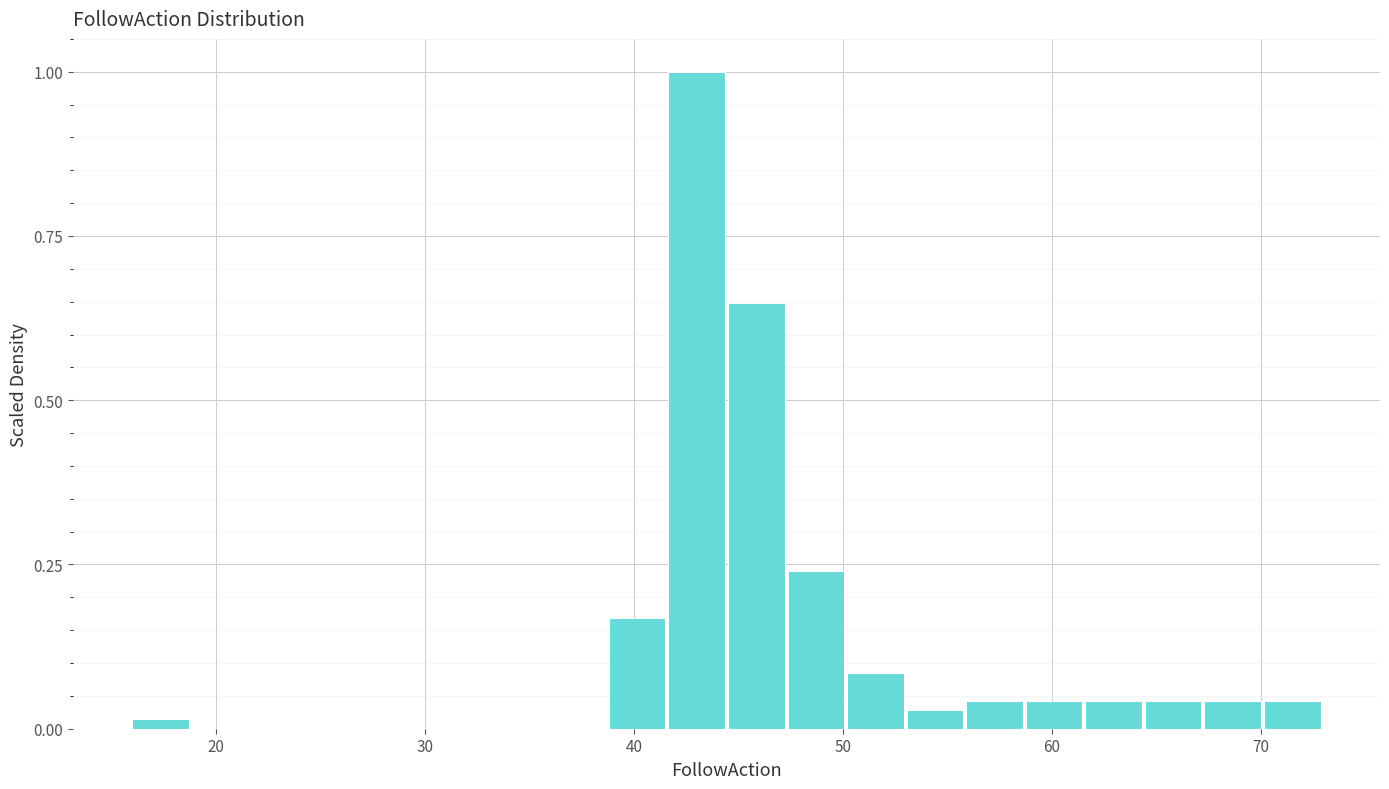

Read against the x-axis, roughly where is the centre of the tallest bar?

43